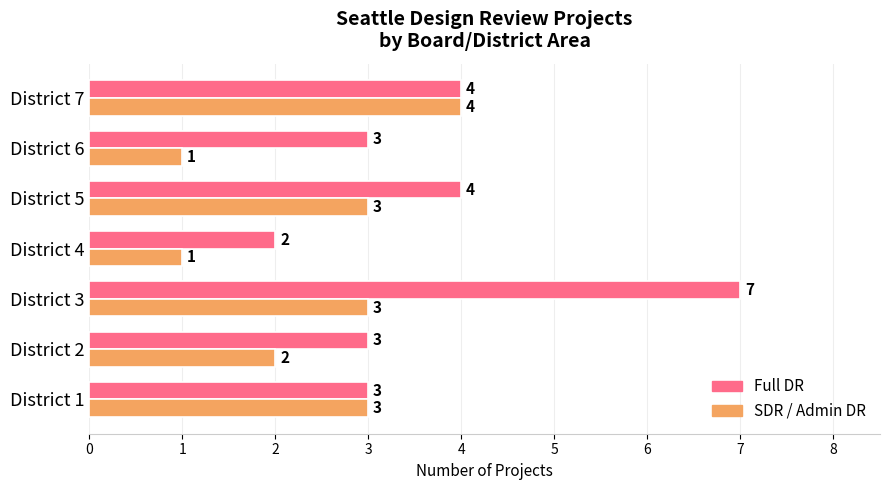

Which series has the largest total across all categories?

Full DR